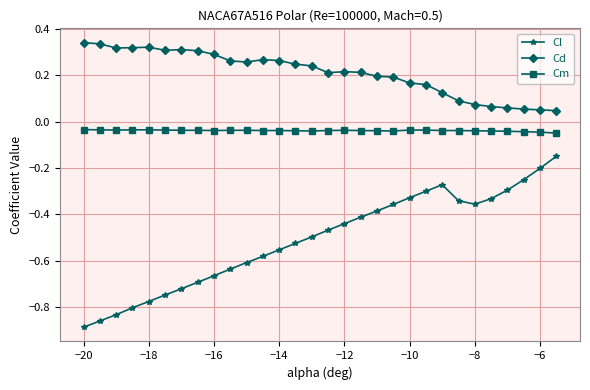

Which series has the widest spread of values?

Cl